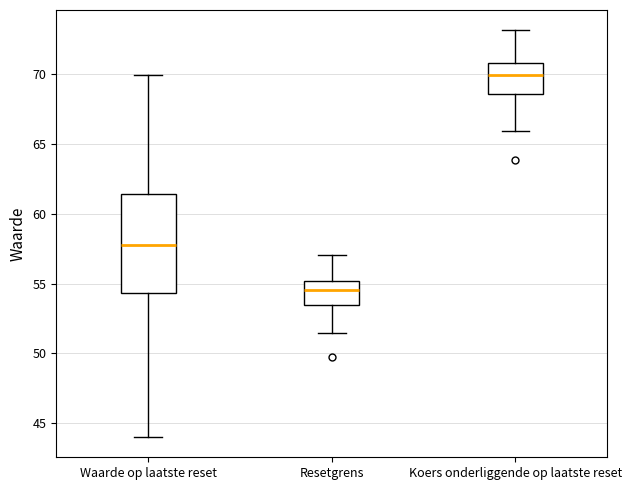

Reading left to right, transcribe this box plot: for each box, give where its median line is, the range the box spans, and where its two whiskers end, as read against the y-axis. The values are not printed on the chart, so give them approximately, as read against the axis.

Waarde op laatste reset: median 57.5, box 54.5 to 61.5, whiskers 44.0 to 70.0
Resetgrens: median 54.5, box 53.5 to 55.0, whiskers 51.5 to 57.0
Koers onderliggende op laatste reset: median 70.0, box 68.5 to 71.0, whiskers 66.0 to 73.0